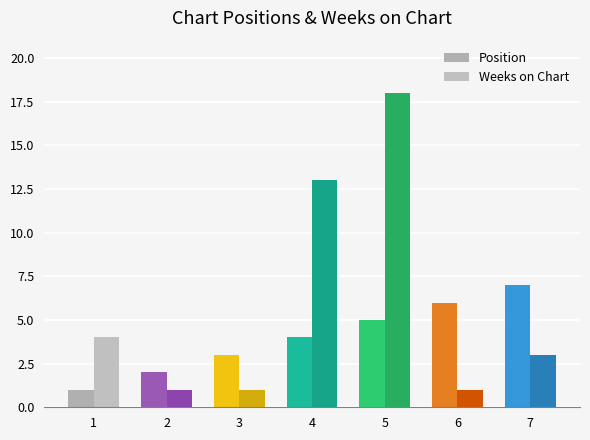

What is the total value across all series at 7?

10